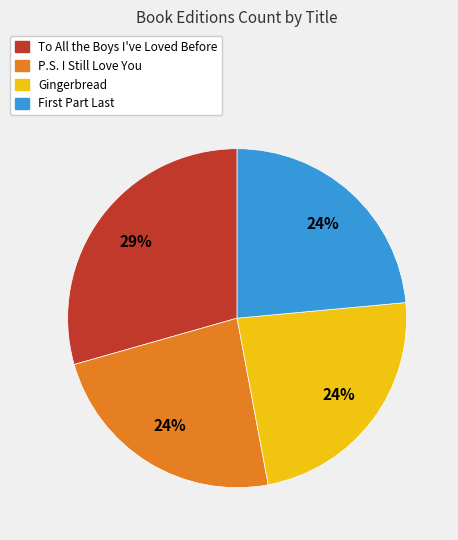

Count the number of slices in the pie.

4